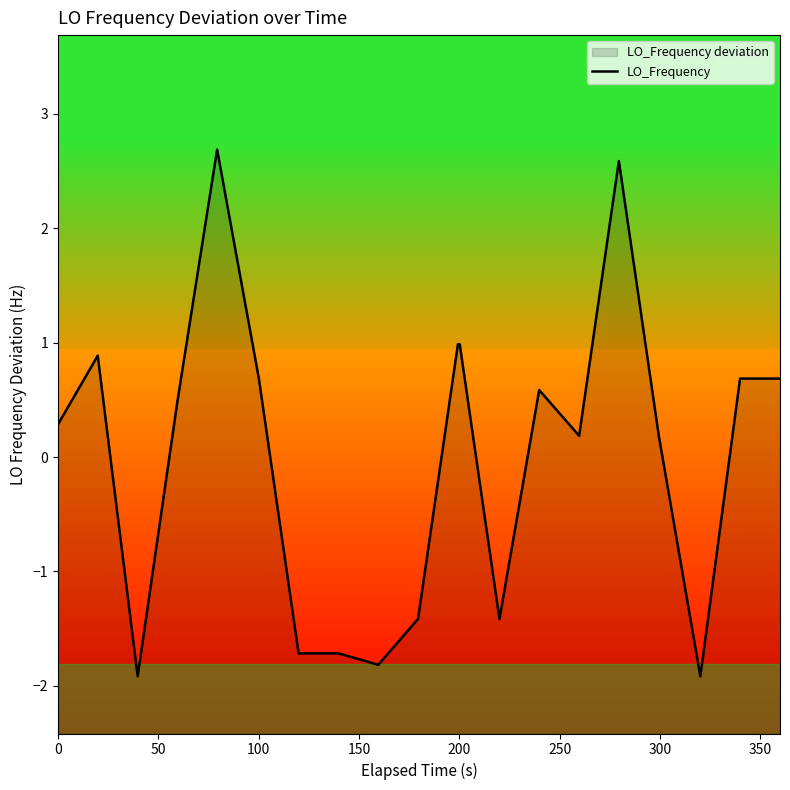

What is the smallest value displayed?

-1.9